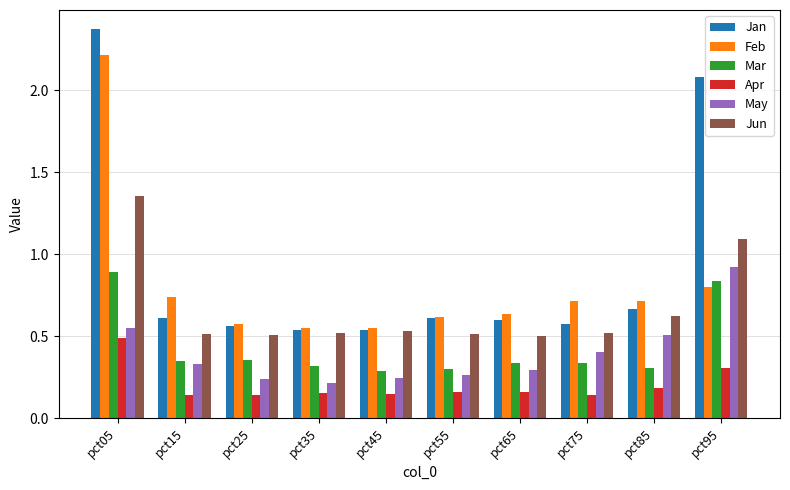

What is the total value across all series at pct45?

2.3